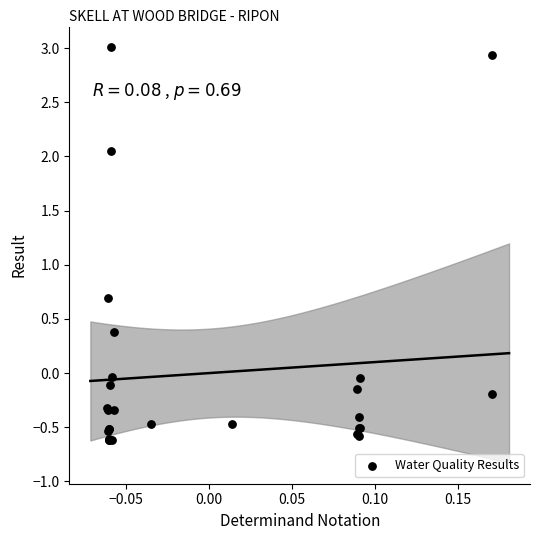

What Y value in the scatter plot is closest to 1?

0.7